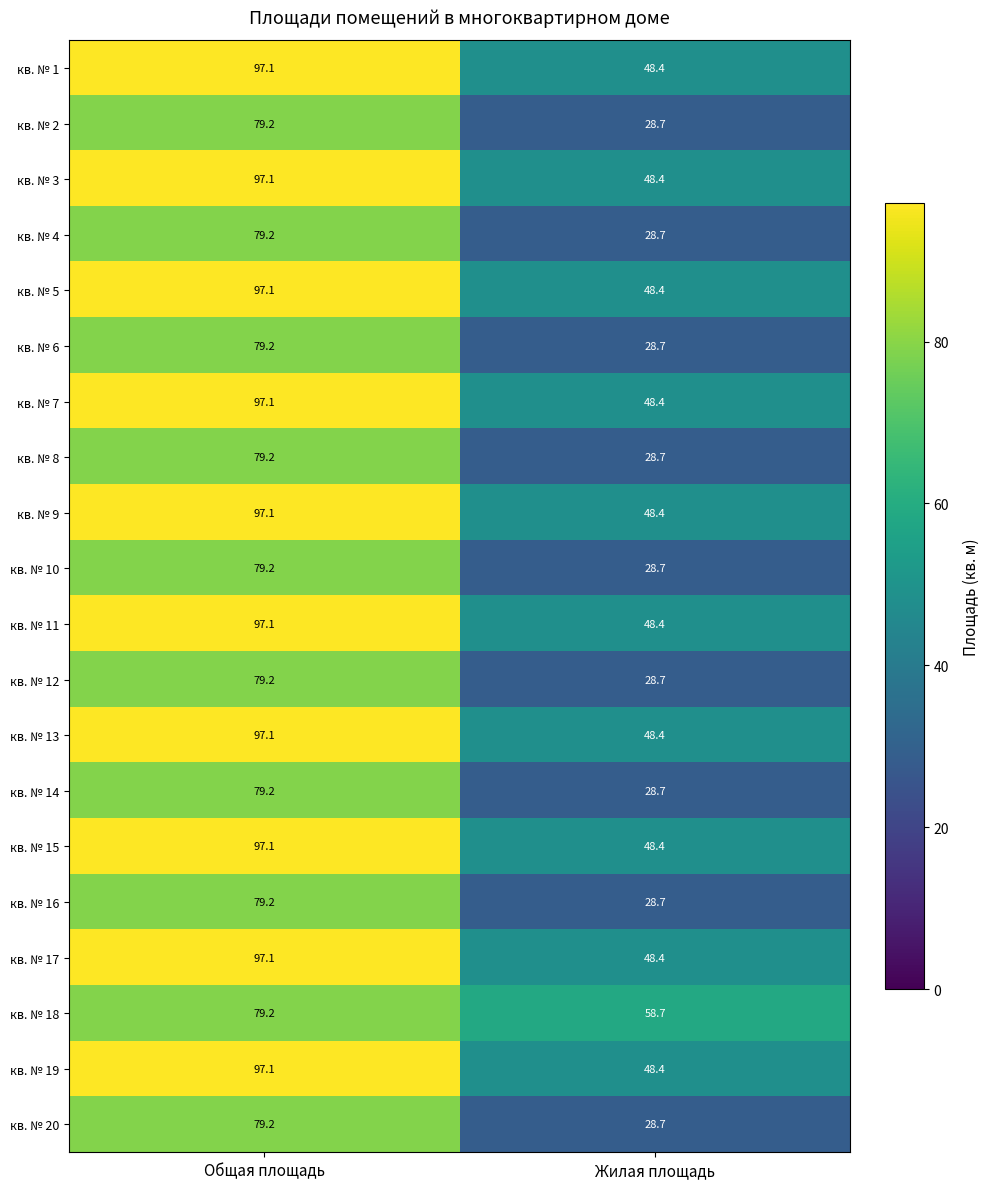

What is the spread (max minus min) of values at Жилая площадь?

30.0